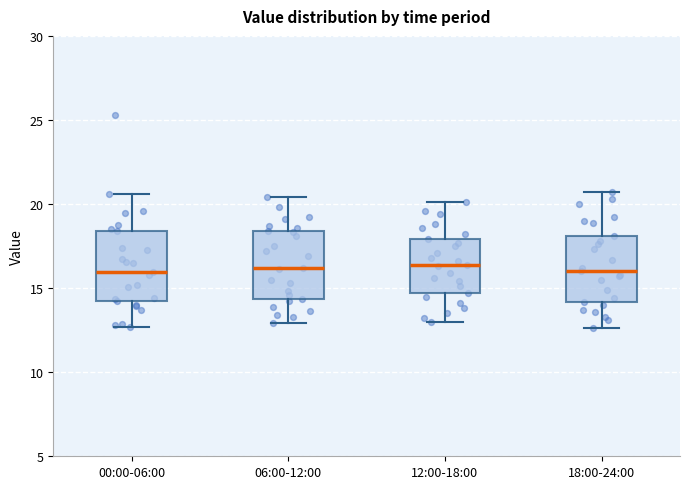

Reading left to right, transcribe this box plot: for each box, give where its median line is, the range the box spans, and where its two whiskers end, as read against the y-axis. The values are not printed on the chart, so give them approximately, as read against the axis.

00:00-06:00: median 16.0, box 14.0 to 18.5, whiskers 12.5 to 20.5
06:00-12:00: median 16.0, box 14.5 to 18.5, whiskers 13.0 to 20.5
12:00-18:00: median 16.5, box 14.5 to 18.0, whiskers 13.0 to 20.0
18:00-24:00: median 16.0, box 14.0 to 18.0, whiskers 12.5 to 20.5